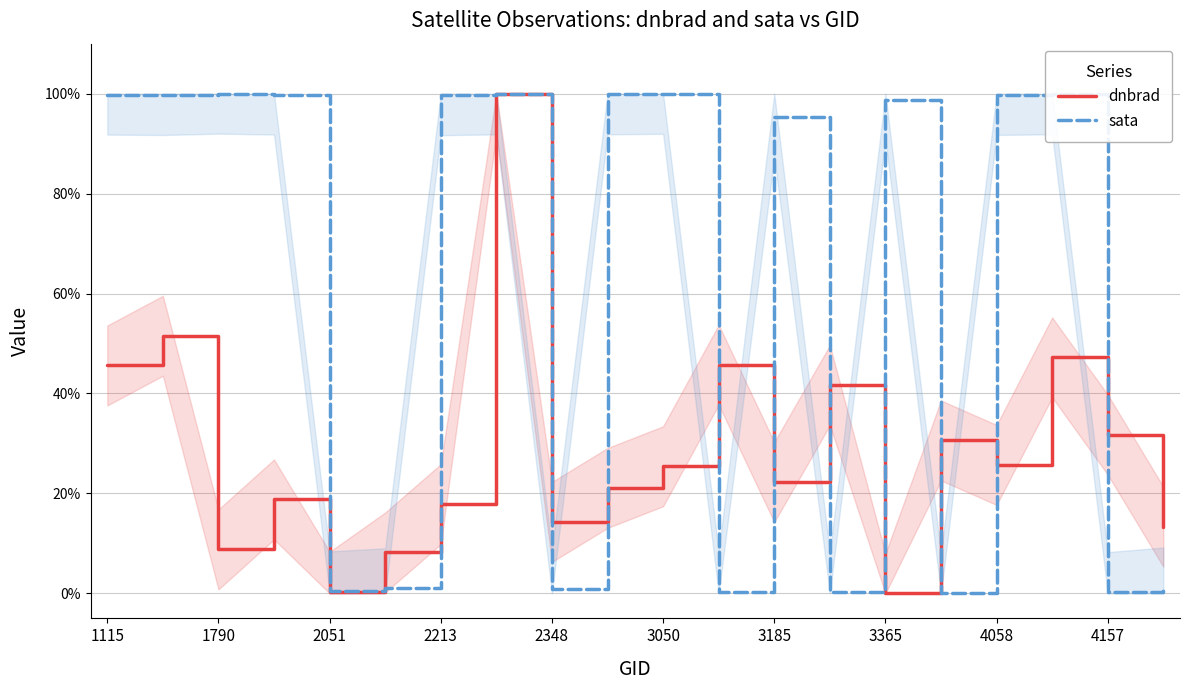

At 1790, list the series in order from smallest to largest.

dnbrad, sata